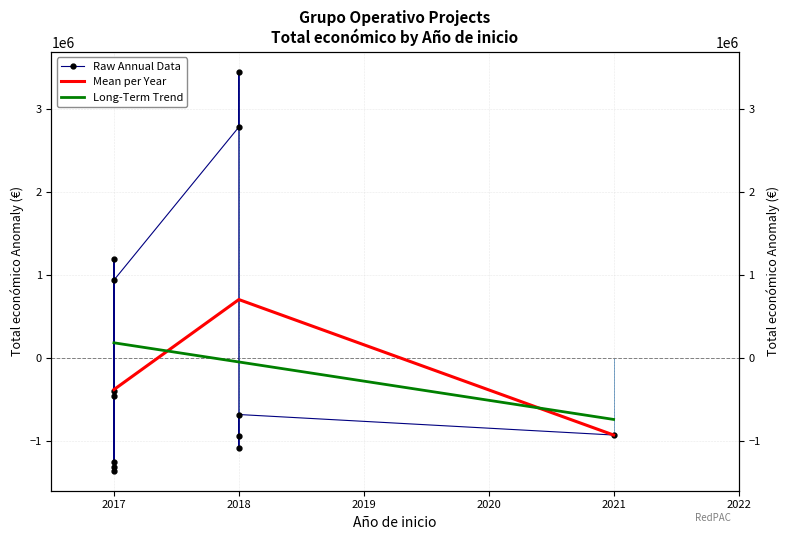

True or false: the data shows -1252576 at 2017.

True